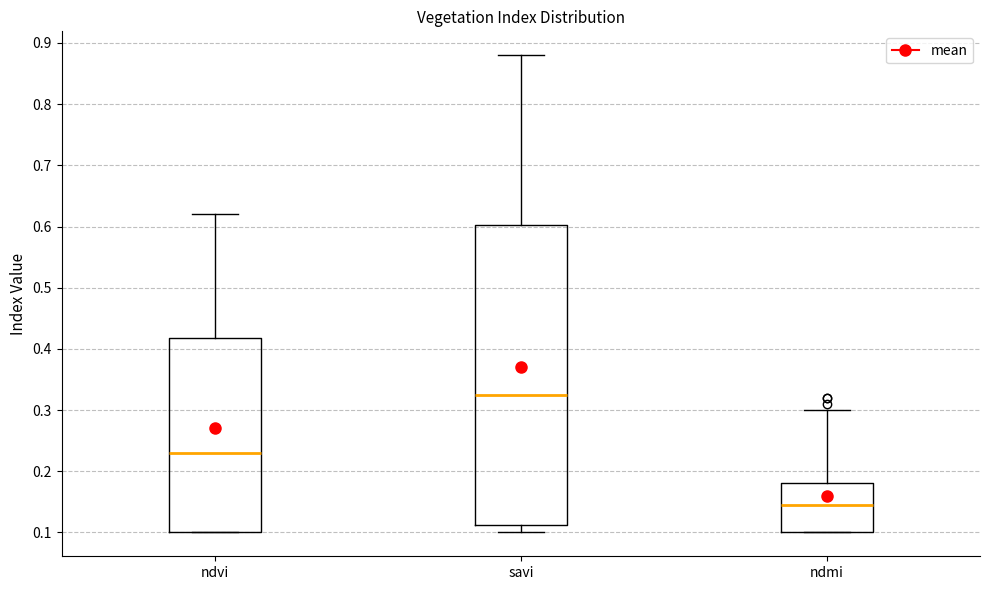

Which box is the tallest, from its lower edge to its upper edge?

savi